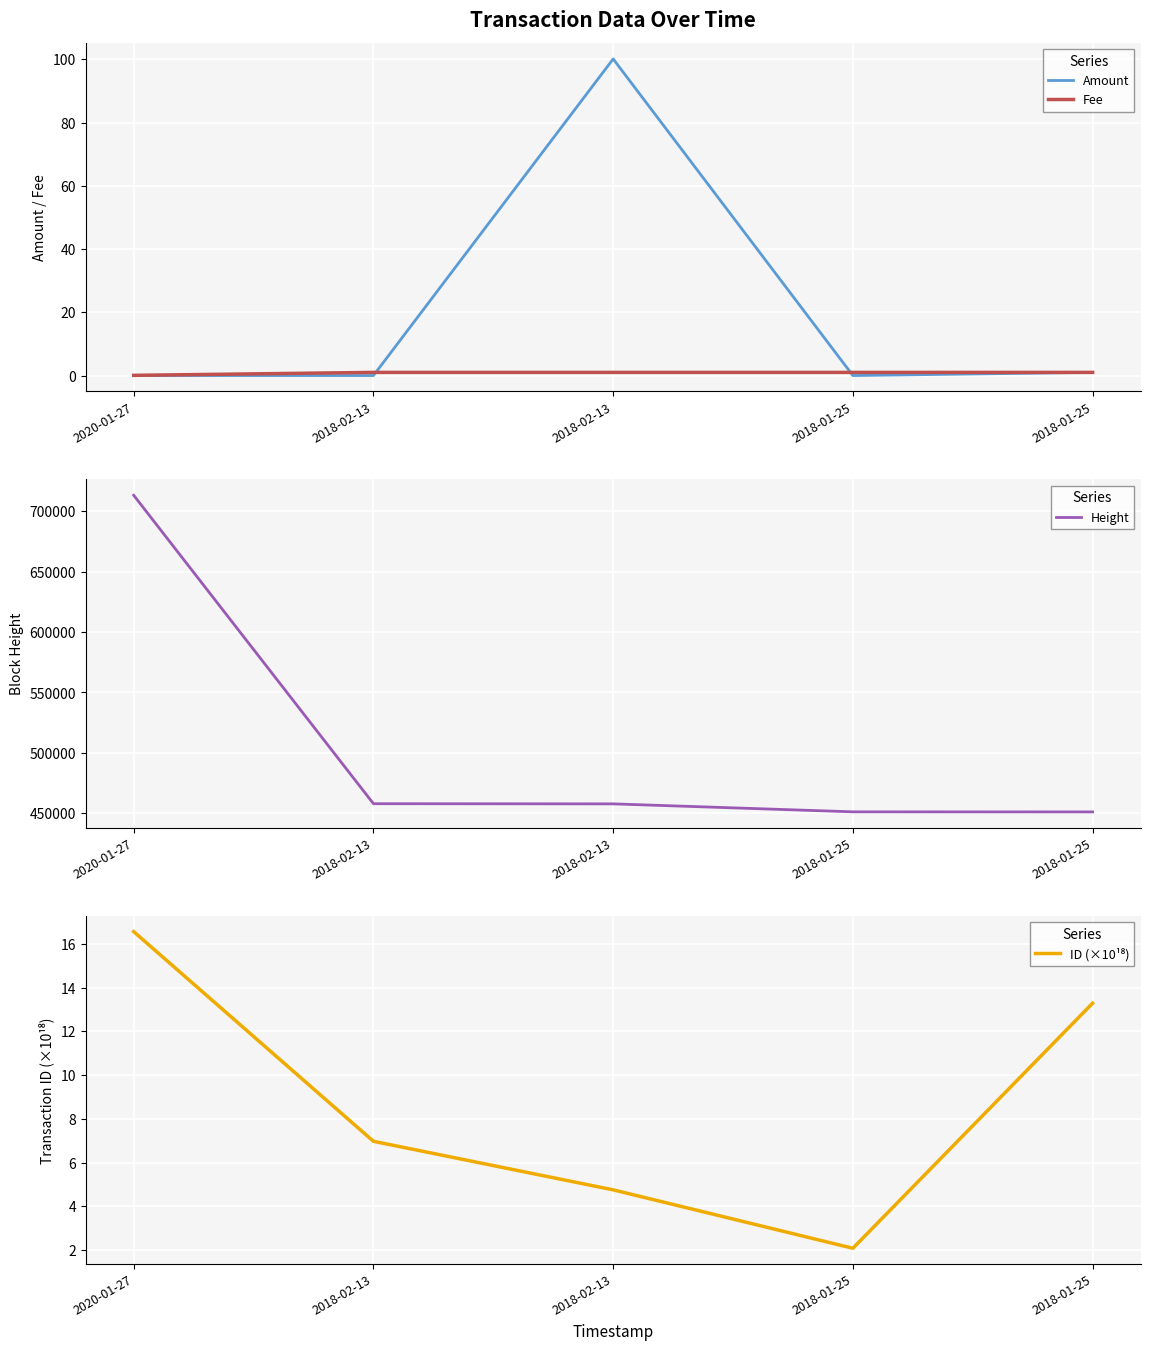

What is the total value across all series at 2018-02-13?

458023.0